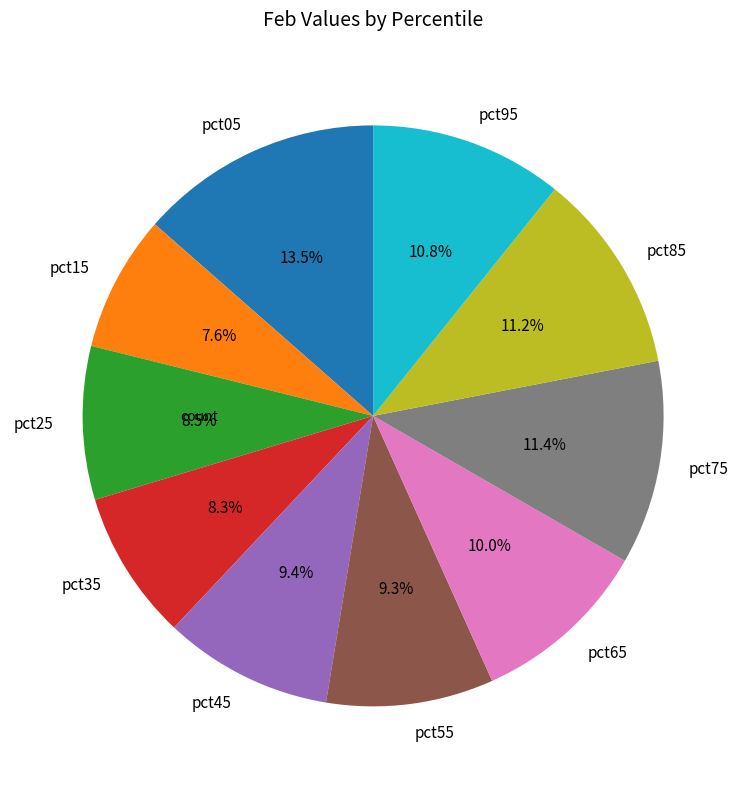

Does any single category account for the majority?

No